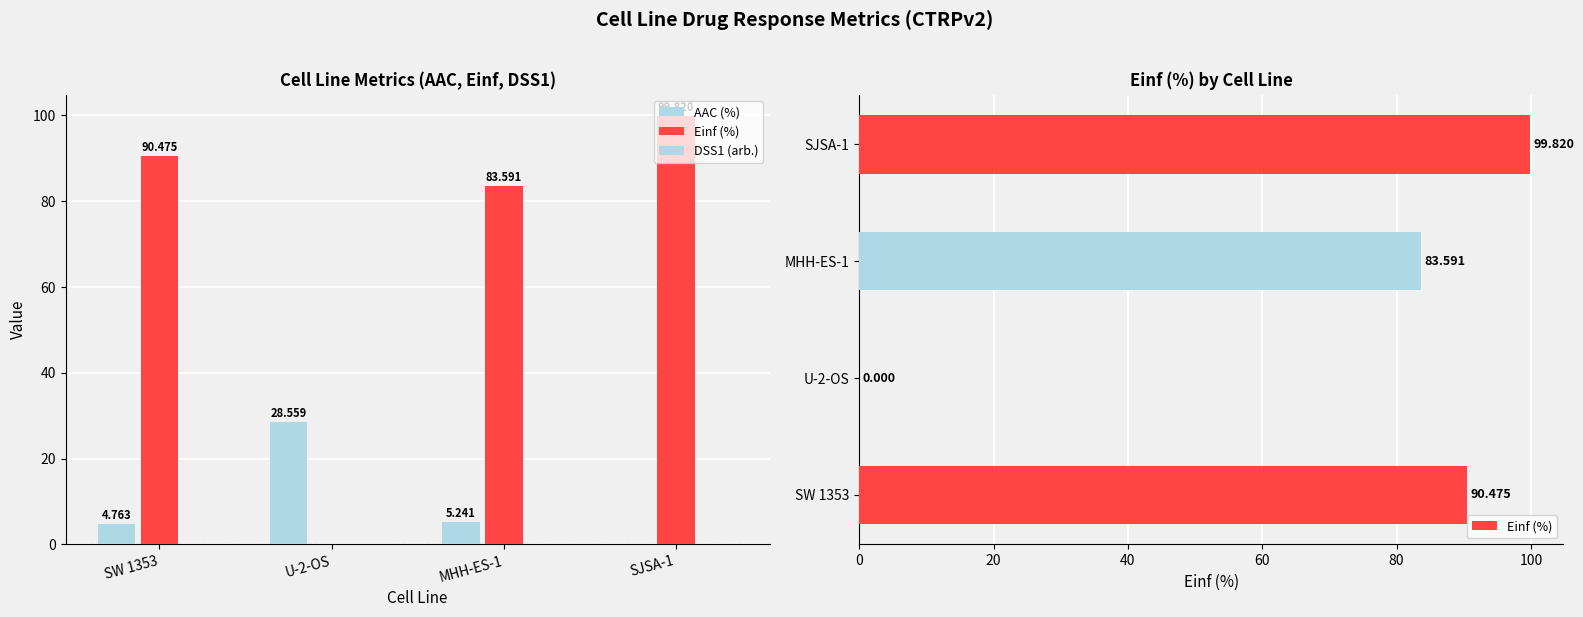

Count the number of categories in the chart.

4